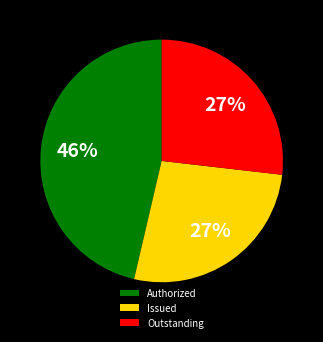

Is the sum of Authorized and Outstanding greater than half?

Yes